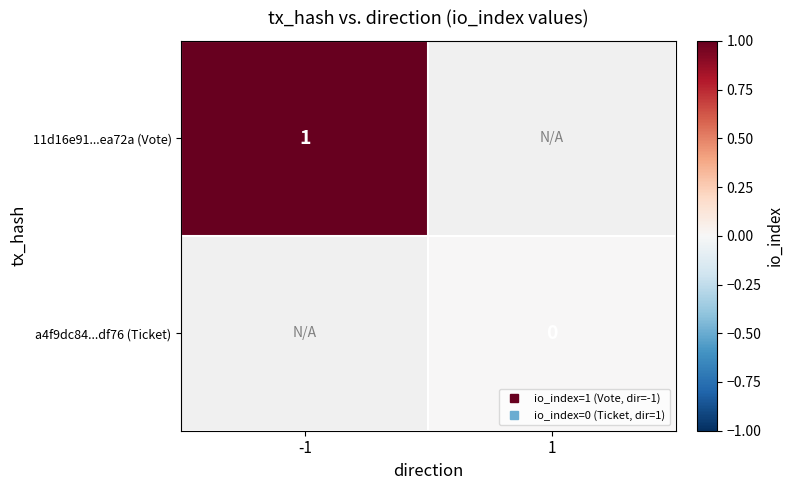

What is the highest value of the 11d16e91...ea72a (Vote) series?

1.0